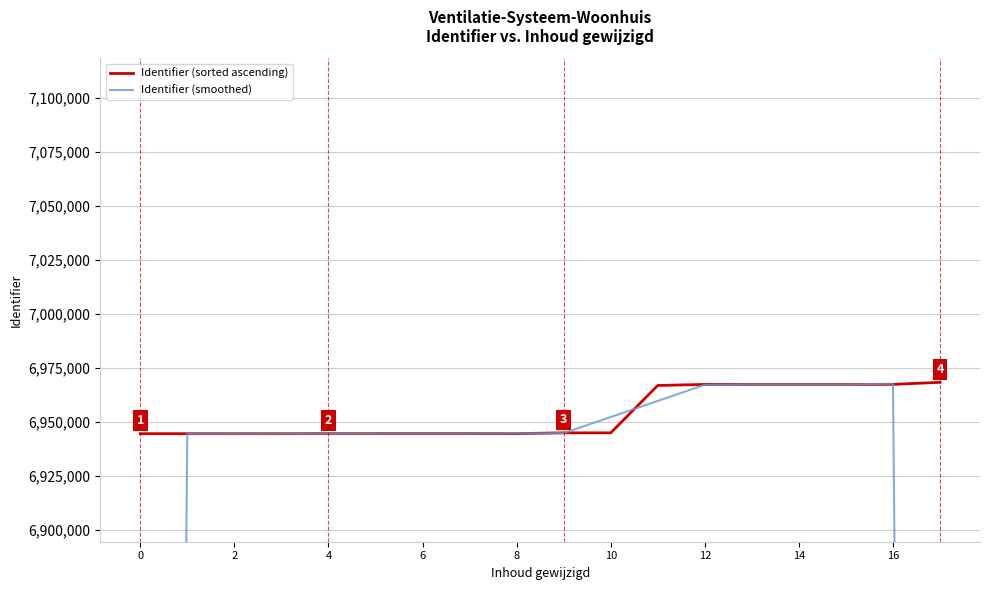

What is the highest value of the Identifier (sorted ascending) series?

6968169